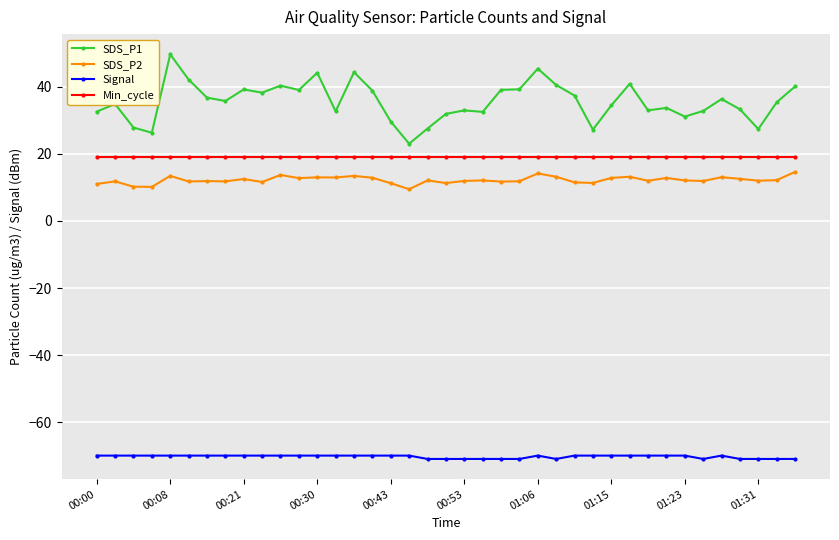

Which series has the widest spread of values?

SDS_P1